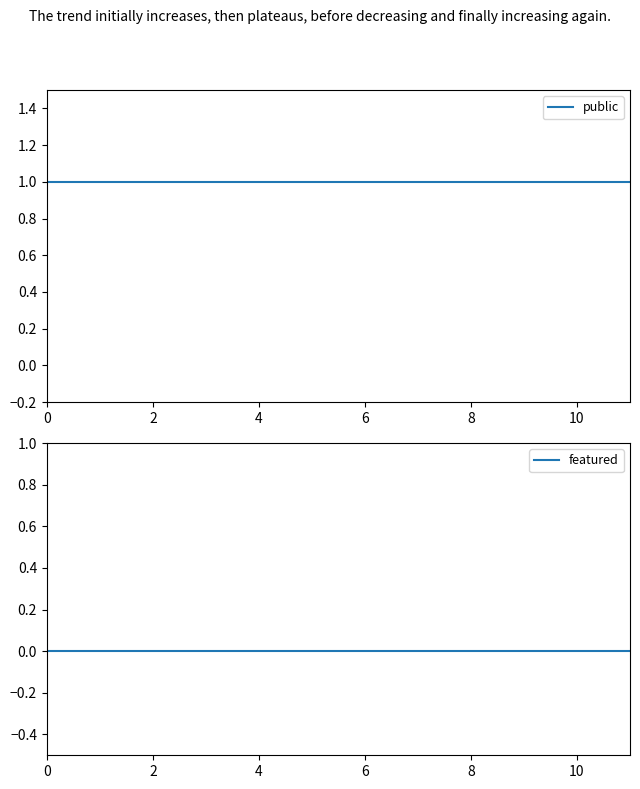

Reading right to left, transcribe all the data shown in this chart.

public: 1	1	1	1	1	1	1	1	1	1	1	1
featured: 0	0	0	0	0	0	0	0	0	0	0	0